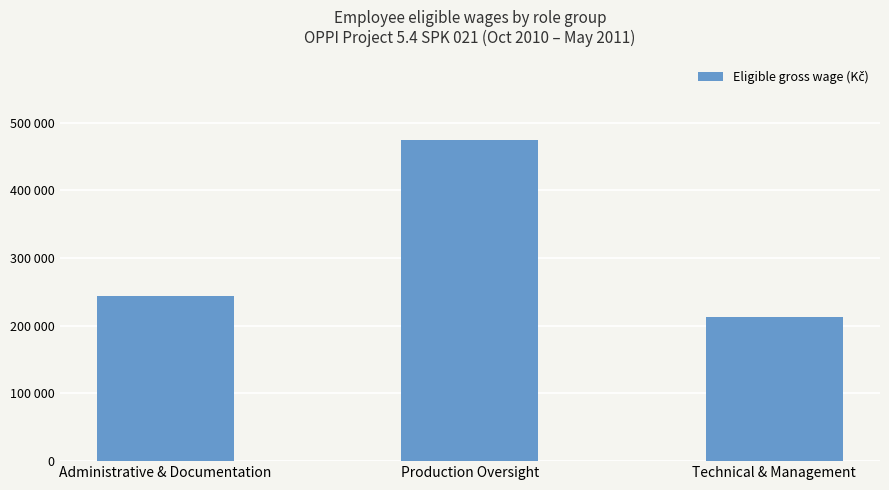

Which has a higher value, Technical & Management or Administrative & Documentation?

Administrative & Documentation